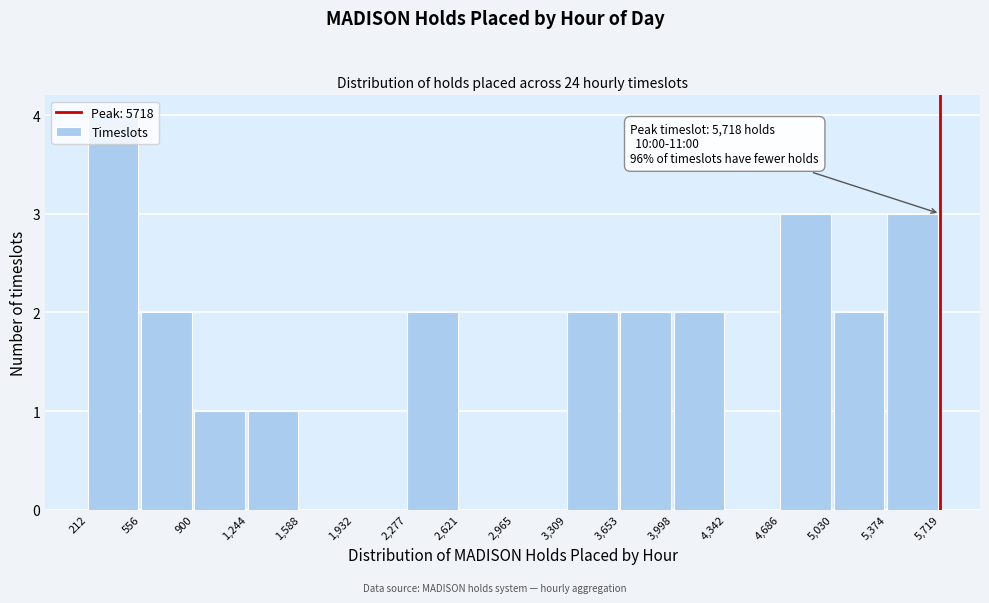

Over which range of the x-axis is the bar tallest?

212 to 556